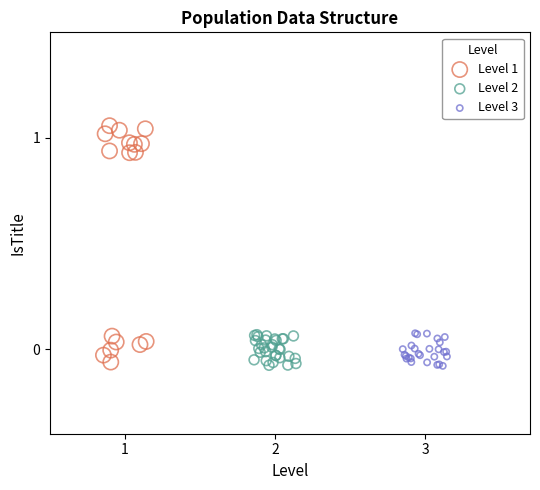

Which series reaches the maximum Y coordinate?

Level 1